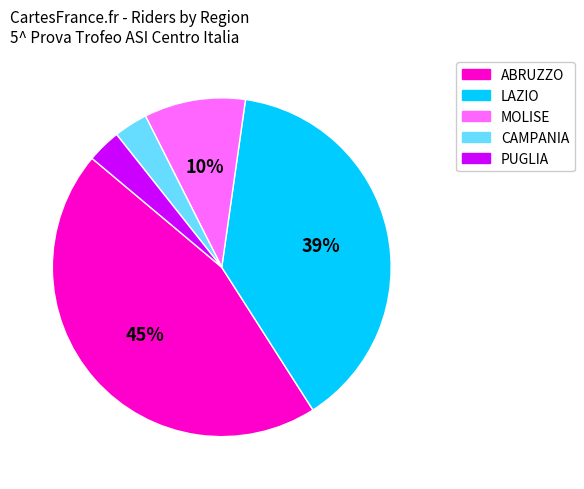

What is the ratio of the value at PUGLIA to the value at CAMPANIA?

1.0